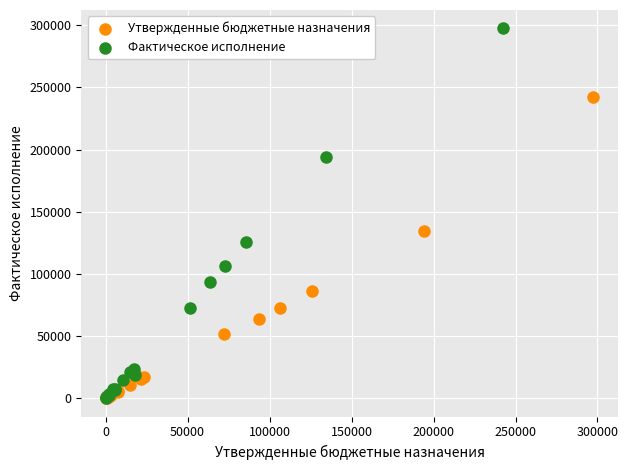

Which series reaches the maximum Y coordinate?

Фактическое исполнение